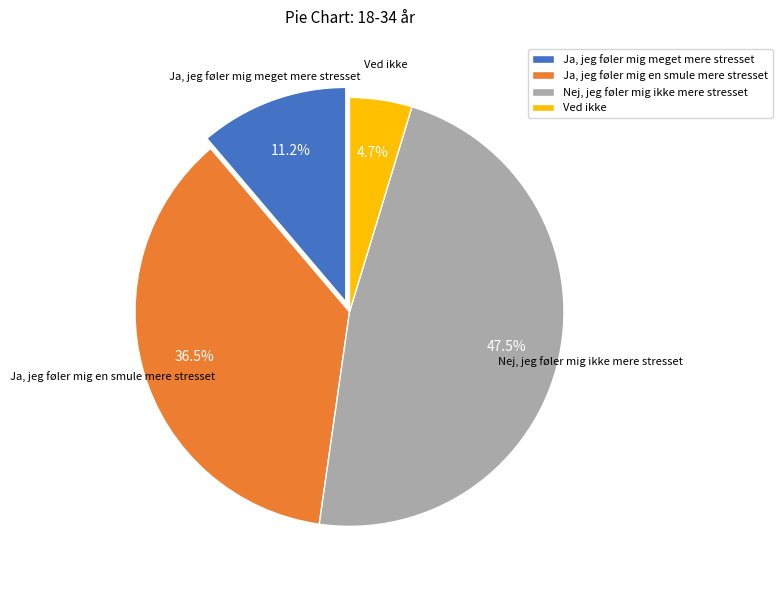

Is it true that Nej, jeg føler mig ikke mere stresset is 37% of the pie?

False